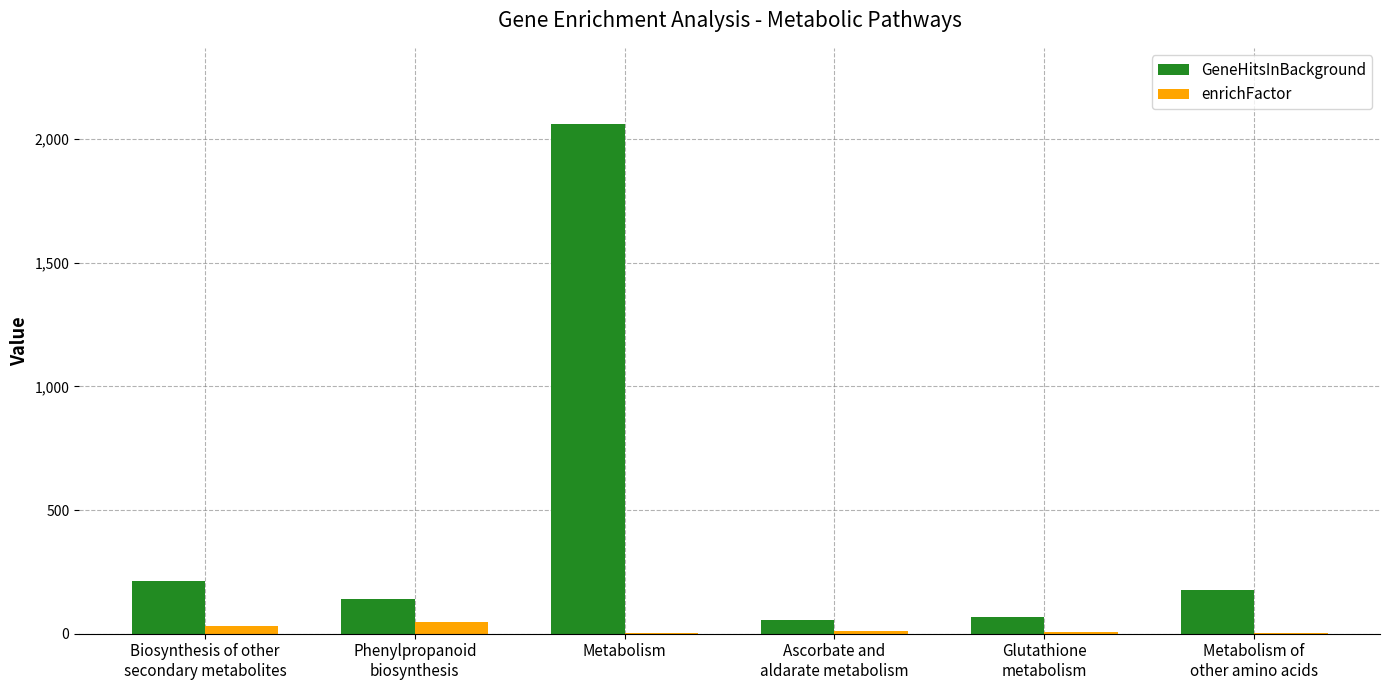

The value of GeneHitsInBackground at Metabolism is 3016.0. True or false?

False